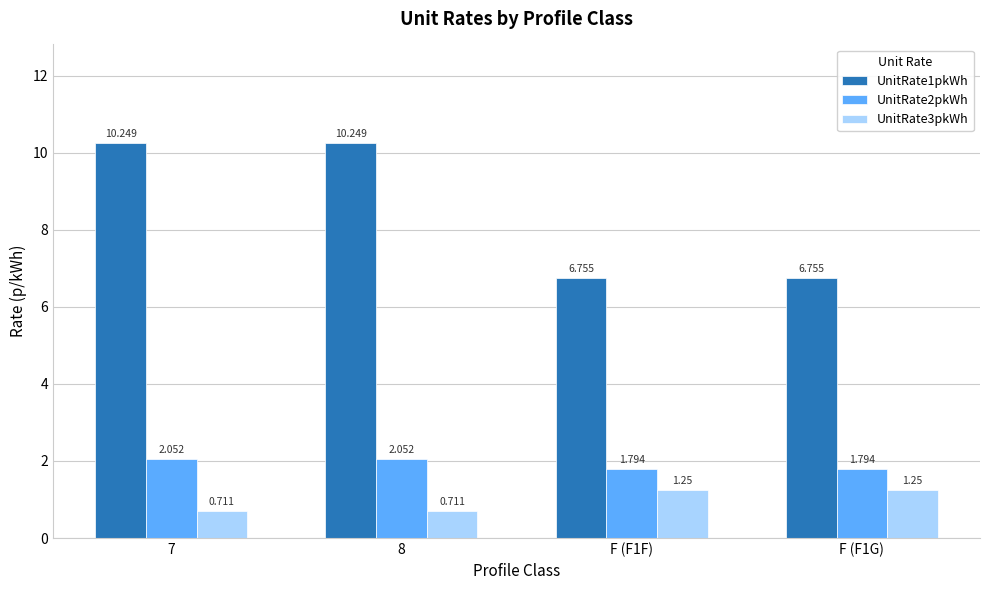

Is the value of UnitRate1pkWh at 7 greater than the value of UnitRate3pkWh at F (F1F)?

Yes